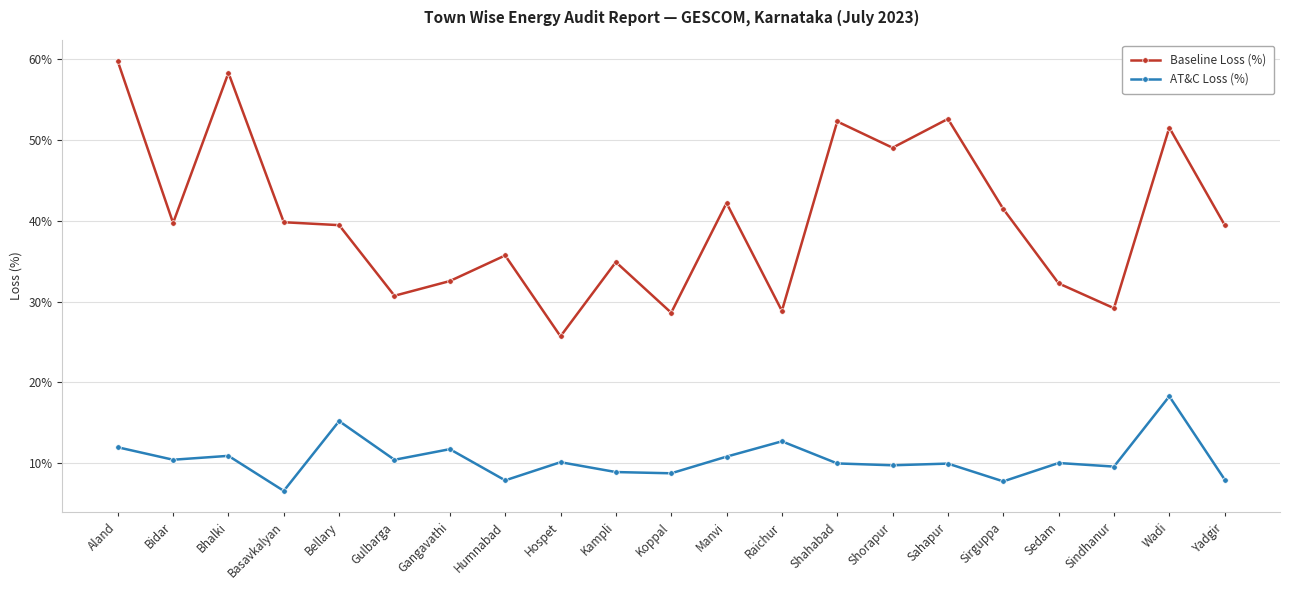

What is the difference between the maximum and minimum values in the AT&C Loss (%) series?

11.7